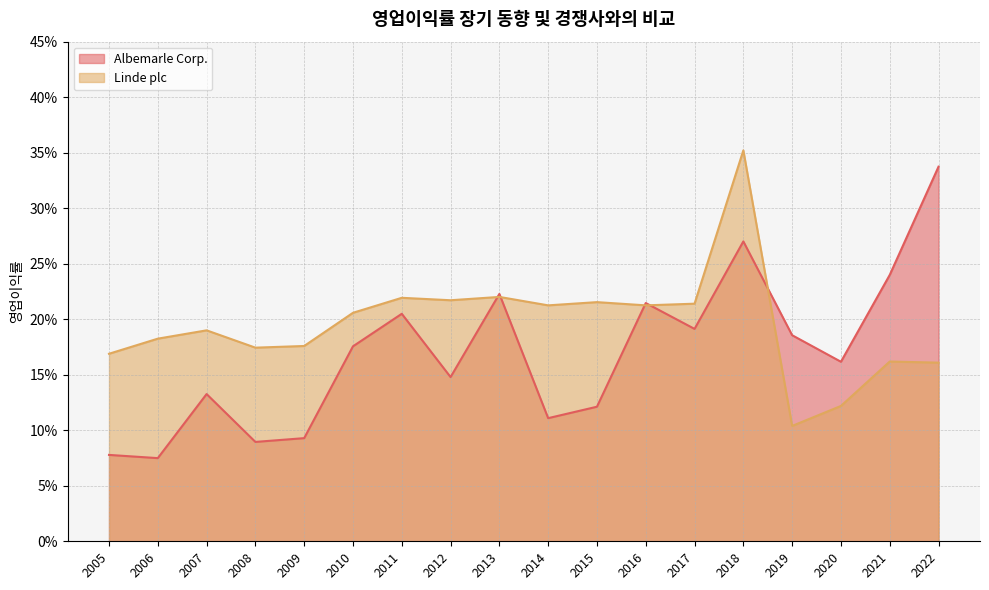

Reading left to right, extract all data points from this chart.

Albemarle Corp.: 2022=0.3	2021=0.2	2020=0.2	2019=0.2	2018=0.3	2017=0.2	2016=0.2	2015=0.1	2014=0.1	2013=0.2	2012=0.1	2011=0.2	2010=0.2	2009=0.1	2008=0.1	2007=0.1	2006=0.1	2005=0.1
Linde plc: 2022=0.2	2021=0.2	2020=0.1	2019=0.1	2018=0.4	2017=0.2	2016=0.2	2015=0.2	2014=0.2	2013=0.2	2012=0.2	2011=0.2	2010=0.2	2009=0.2	2008=0.2	2007=0.2	2006=0.2	2005=0.2